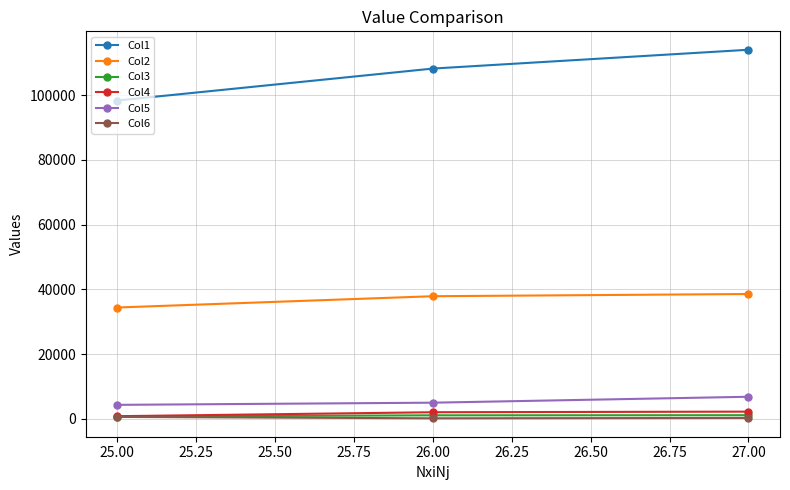

Which series has the largest total across all categories?

Col1